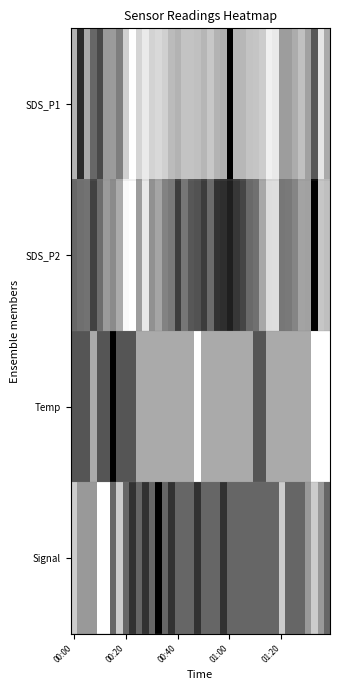

Which series has the widest spread of values?

SDS_P1